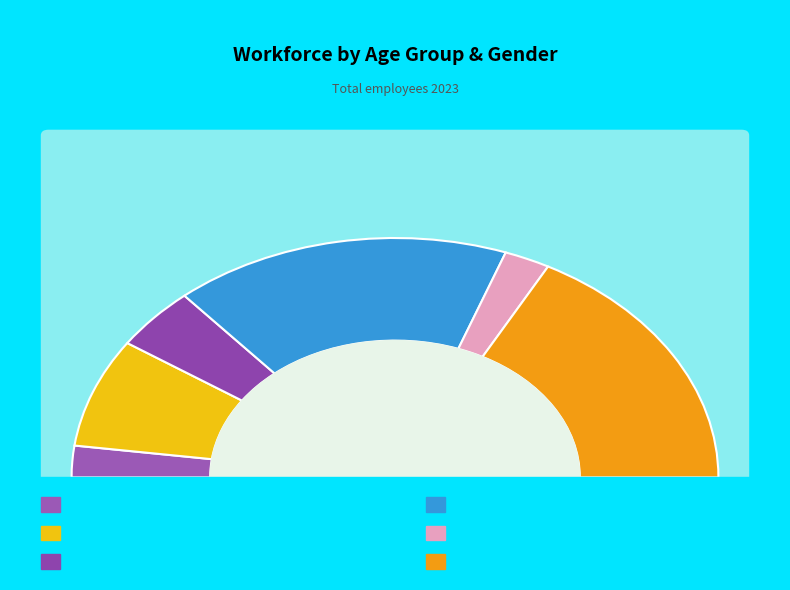

Is the sum of 30-45 Men and >45 Women greater than half?

No